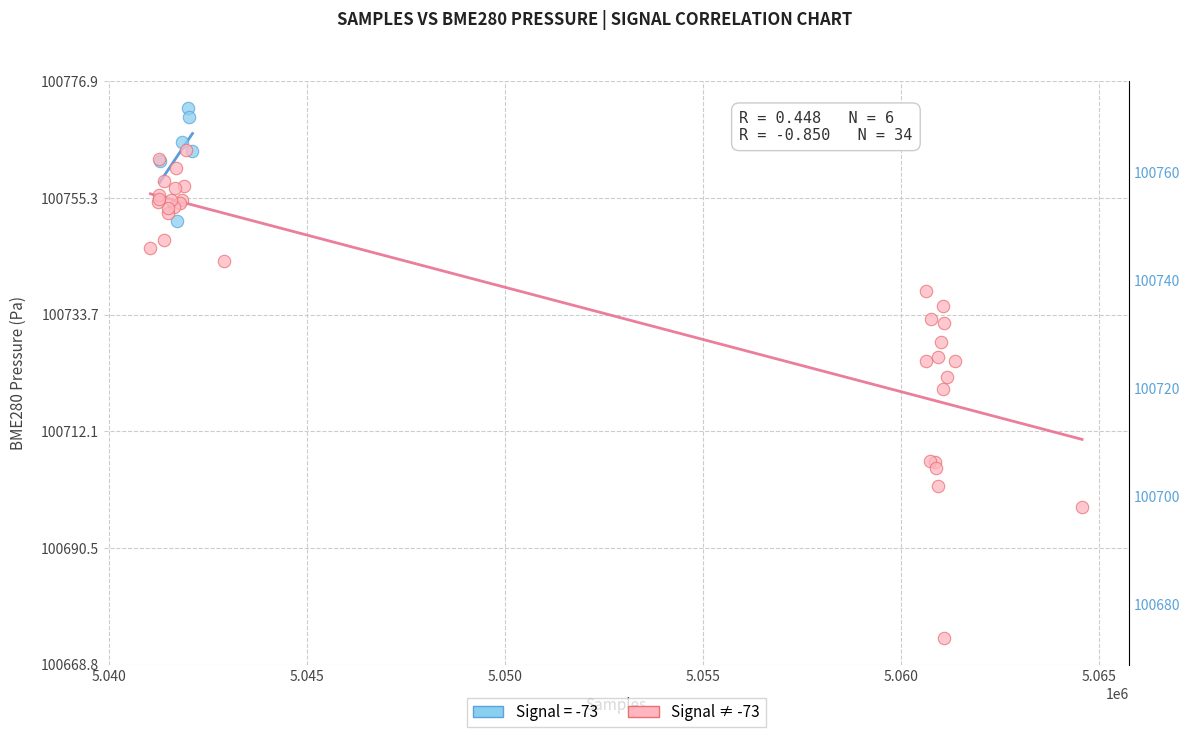

Which series reaches the minimum Y coordinate?

Signal ≠ -73